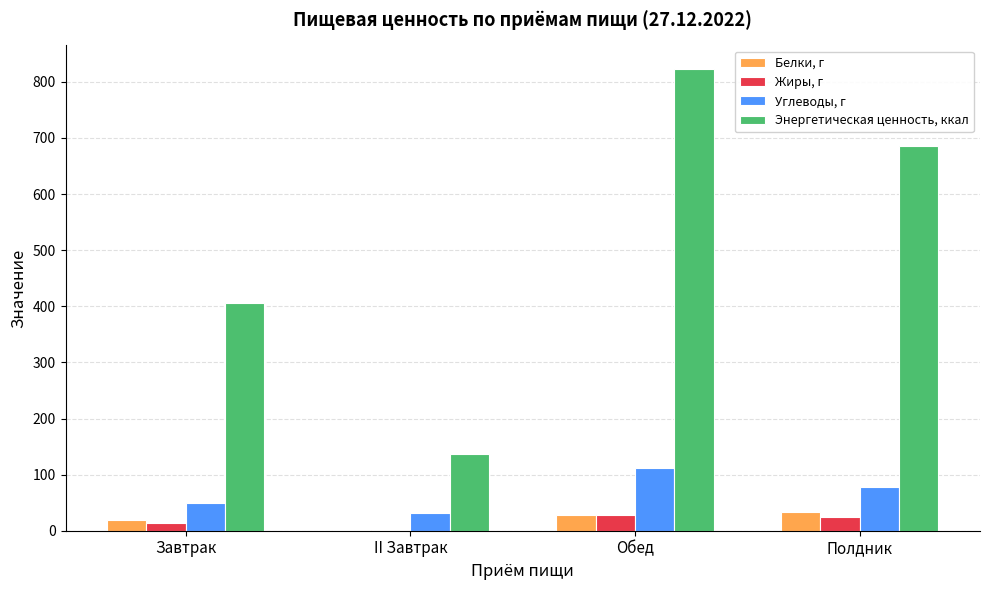

What is the approximate value of Белки, г at Полдник?

33.6